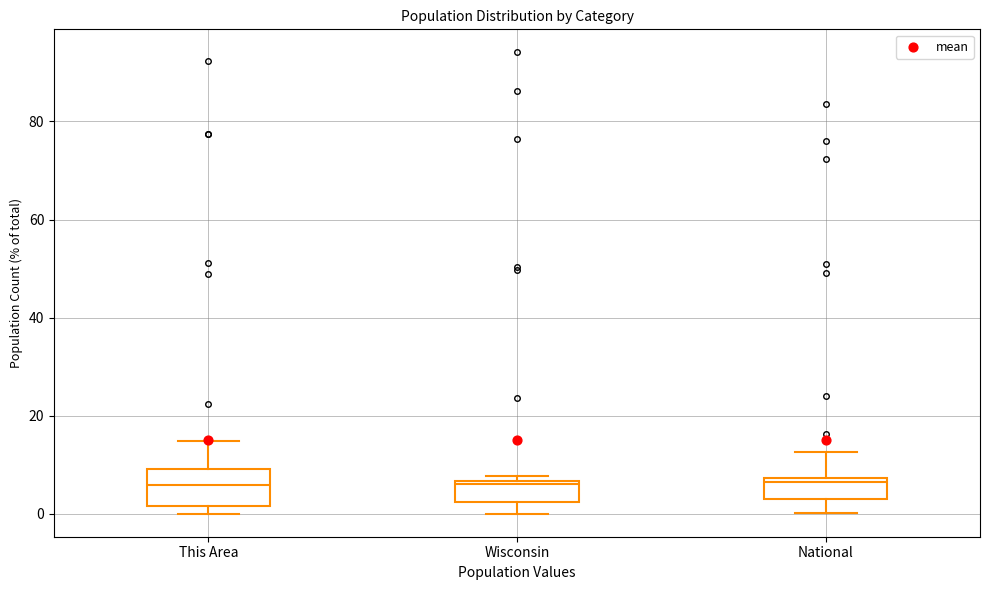

Comparing the boxes themselves (not the whiskers), which one is the tallest?

This Area